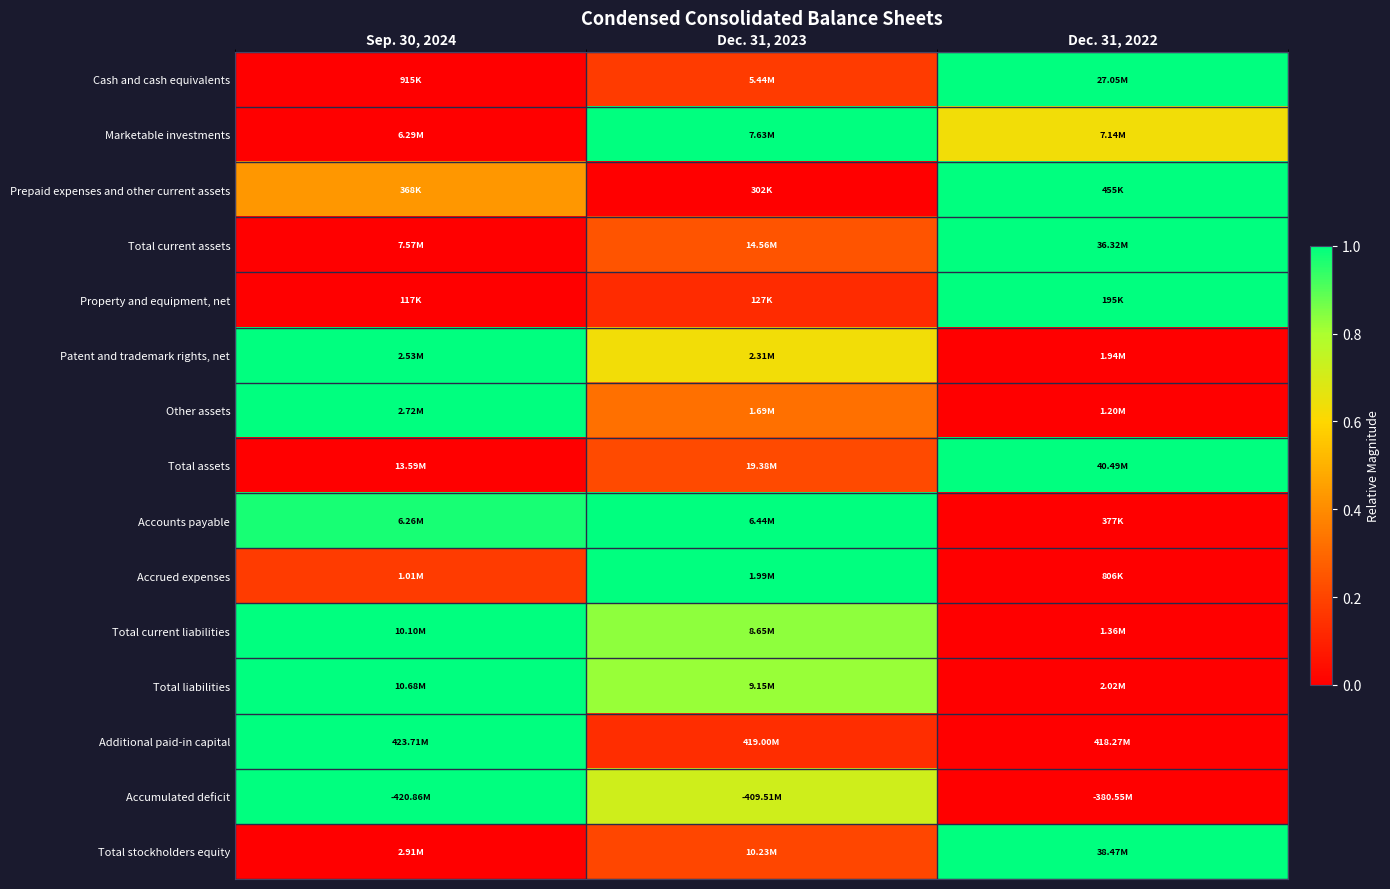

Which has a higher value, Sep. 30, 2024 or Dec. 31, 2022?

Dec. 31, 2022